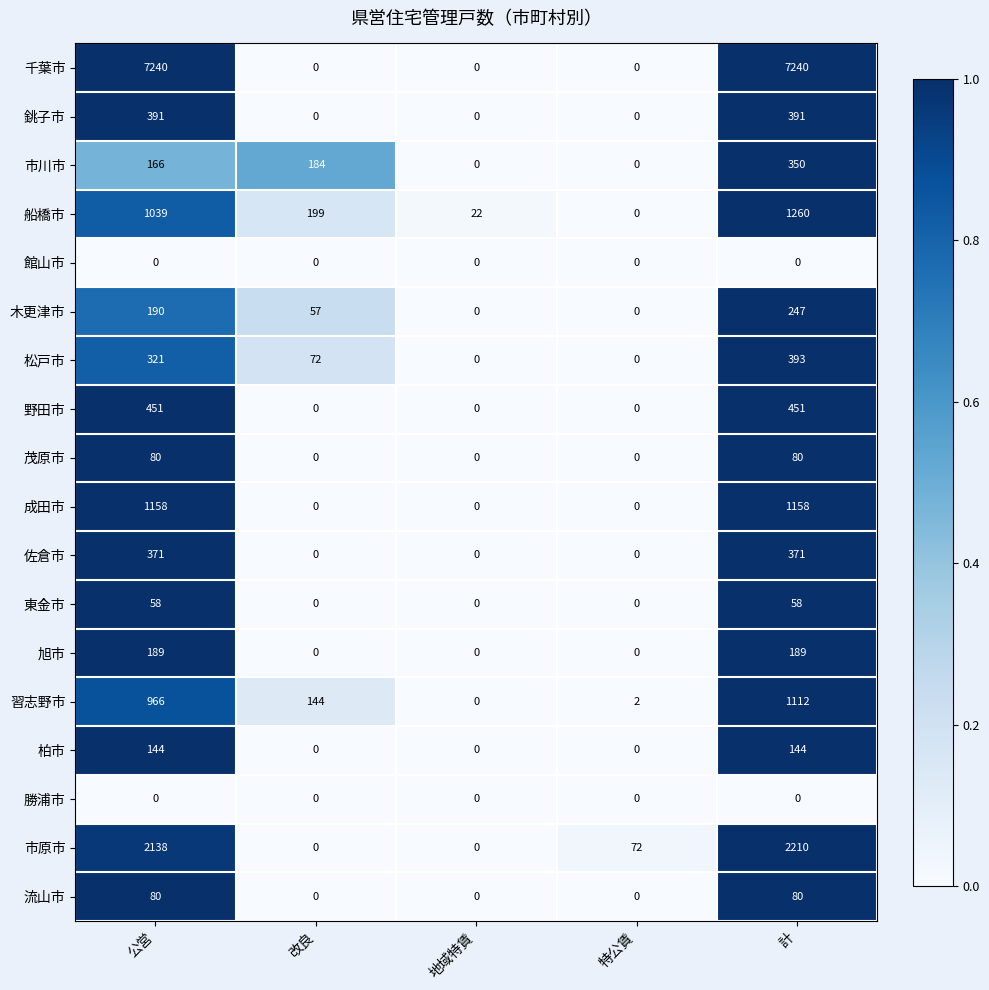

What is the approximate value of 佐倉市 at 計?

371